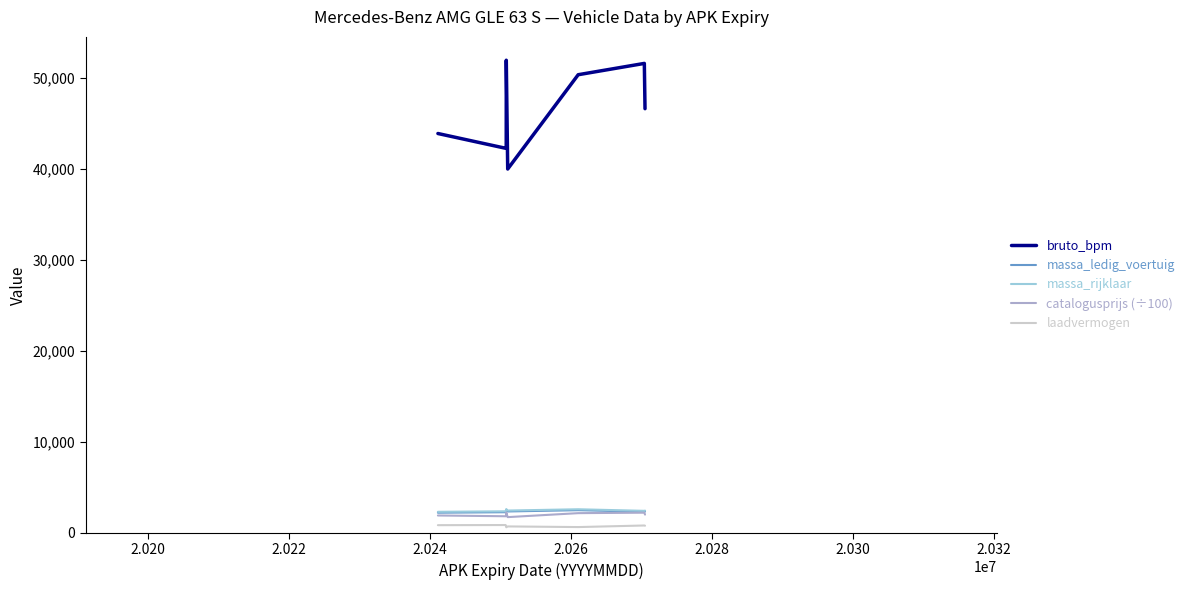

What are all the series names shown in the legend?

bruto_bpm, massa_ledig_voertuig, massa_rijklaar, catalogusprijs (÷100), laadvermogen